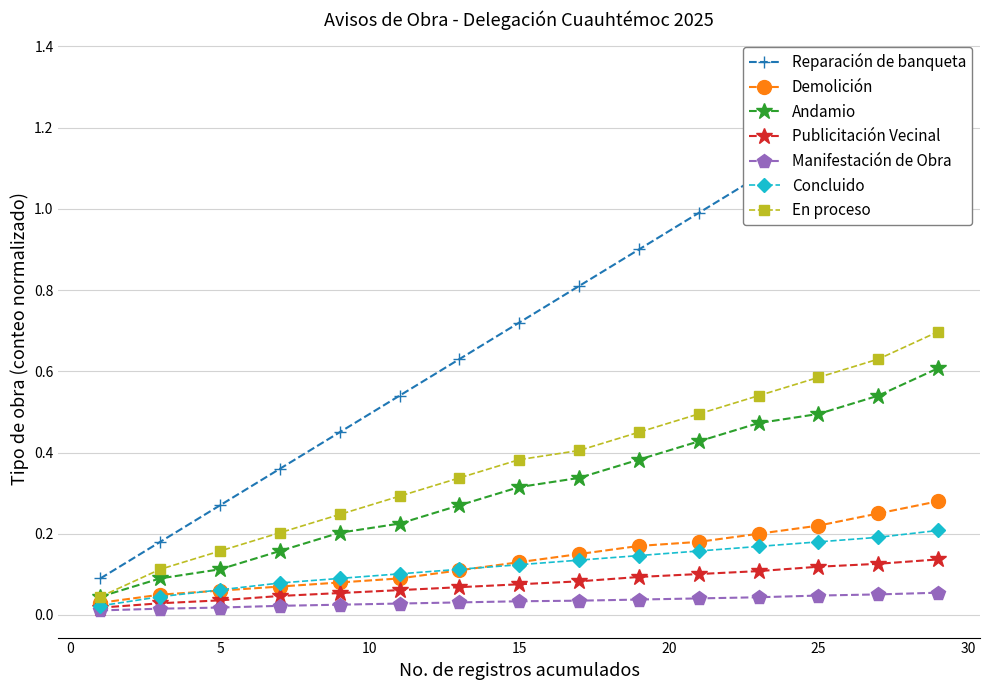

True or false: Andamio and Manifestación de Obra intersect in this chart.

False